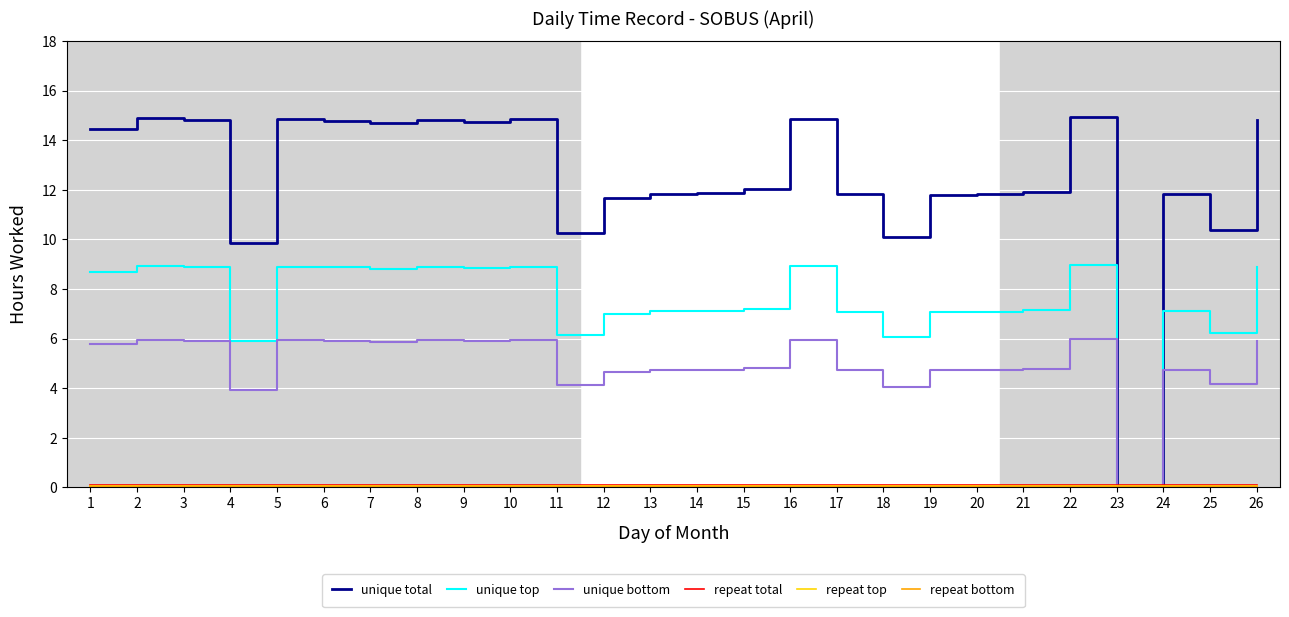

Between 11 and 26, which series saw the biggest shift?

unique total